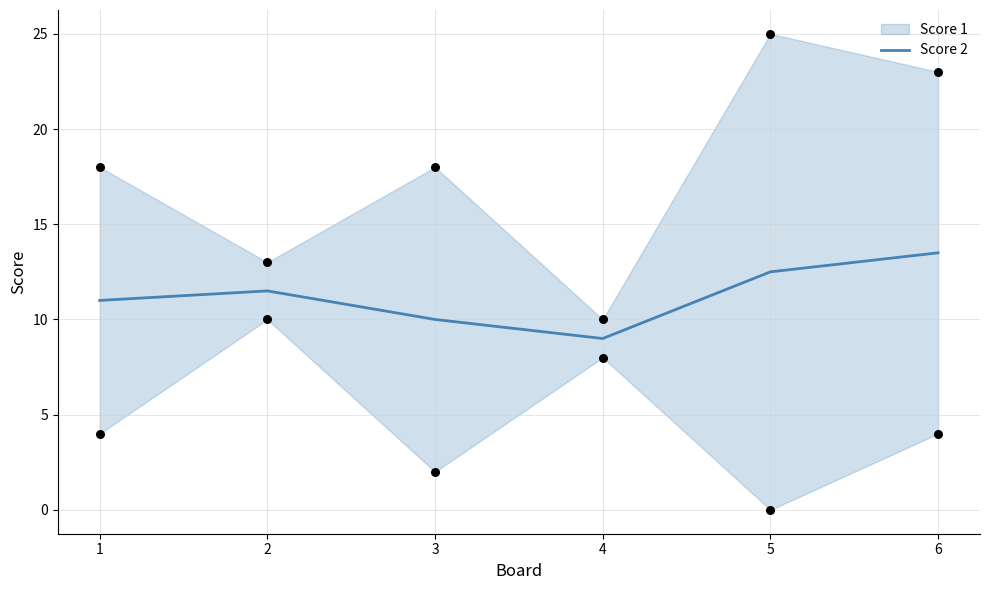

Between 1 and 6, which is larger?

6